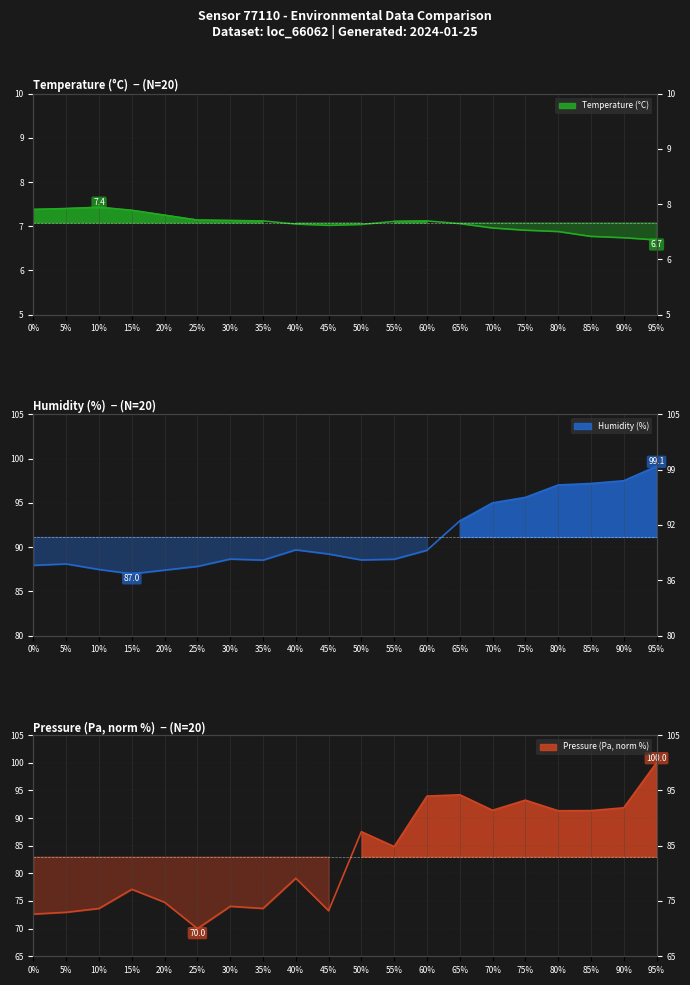

Is the value of temperature at 35% greater than the value of humidity at 45%?

No